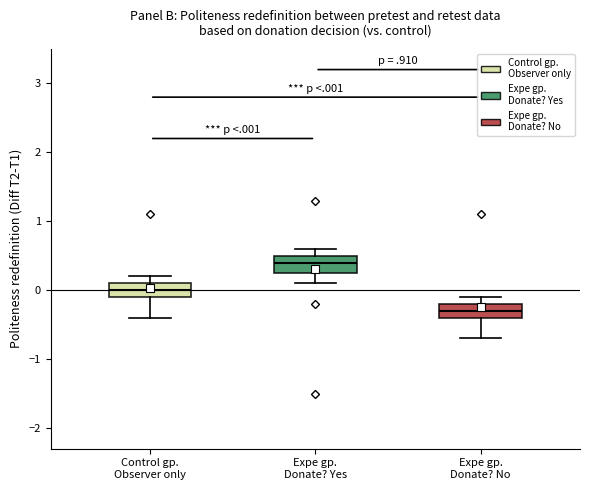

Reading left to right, read every box against the y-axis: the position of its median line, the range the box covers, and the ends of its whiskers. The values are not printed on the chart, so give them approximately, as read against the axis.

Control gp. Observer only: median 0.0, box -0.1 to 0.1, whiskers -0.4 to 0.2
Expe gp. Donate? Yes: median 0.4, box 0.3 to 0.5, whiskers 0.1 to 0.6
Expe gp. Donate? No: median -0.3, box -0.4 to -0.2, whiskers -0.7 to -0.1